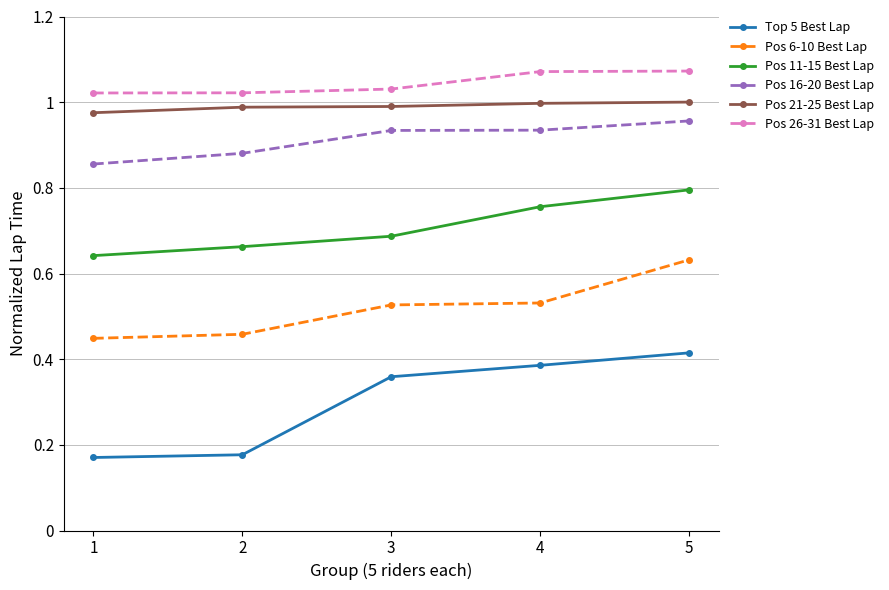

Which category has the highest value in the Top 5 Best Lap series?

5